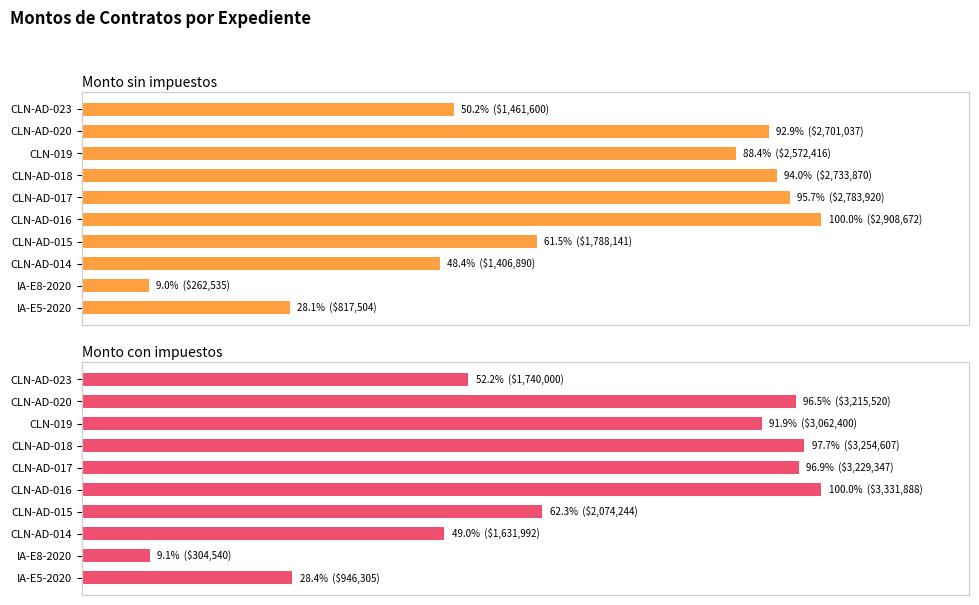

Reading right to left, what are all the values shown in this chart?

Monto sin impuestos: 50.2	92.9	88.4	94.0	95.7	100.0	61.5	48.4	9.0	28.1
Monto con impuestos: 52.2	96.5	91.9	97.7	96.9	100.0	62.3	49.0	9.1	28.4